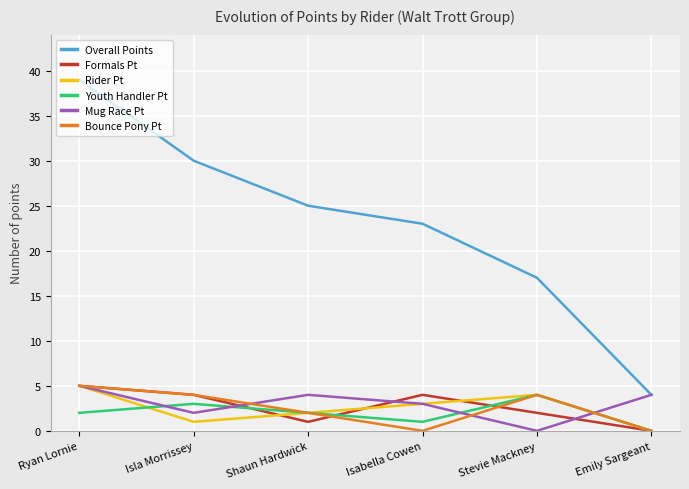

Is the value of Rider Pt at Isla Morrissey greater than the value of Youth Handler Pt at Isla Morrissey?

No